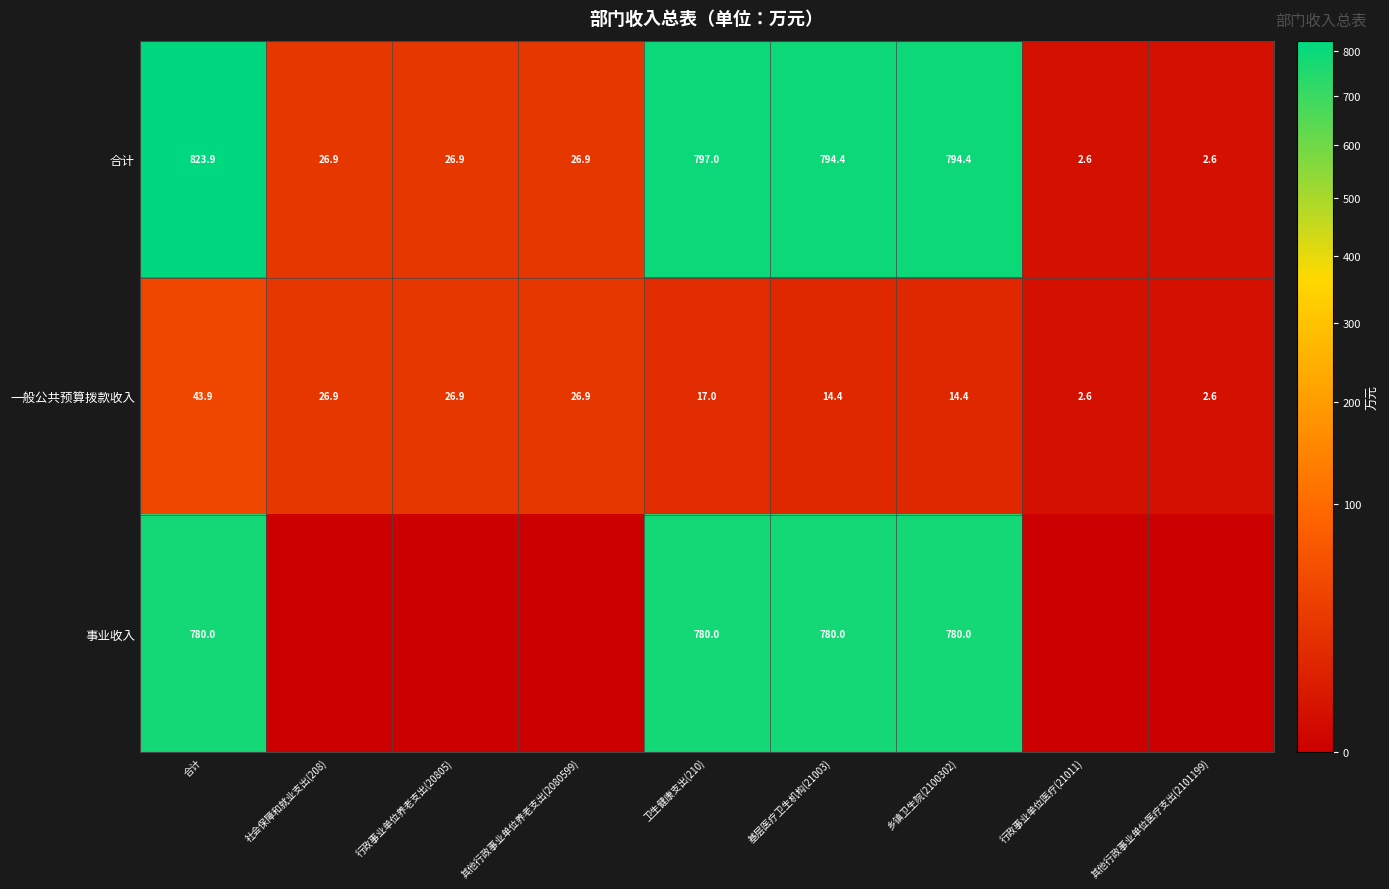

Which category has the highest value across all series?

合计